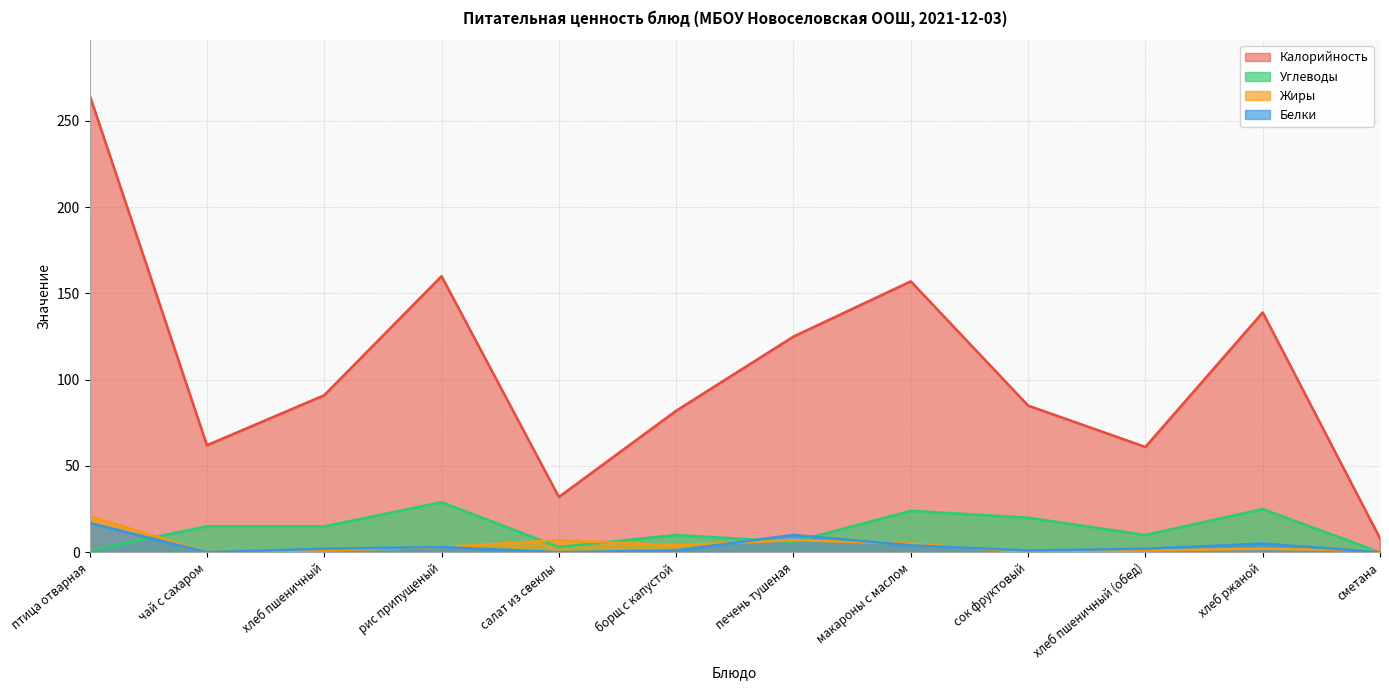

At which label does Калорийность first exceed 91?

птица отварная